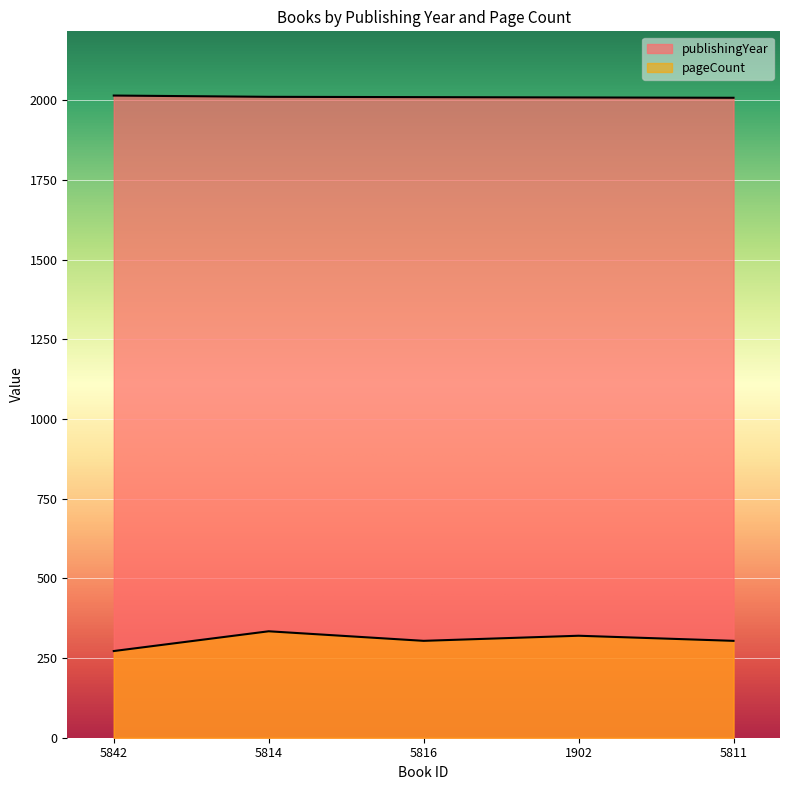

True or false: pageCount and publishingYear intersect in this chart.

False